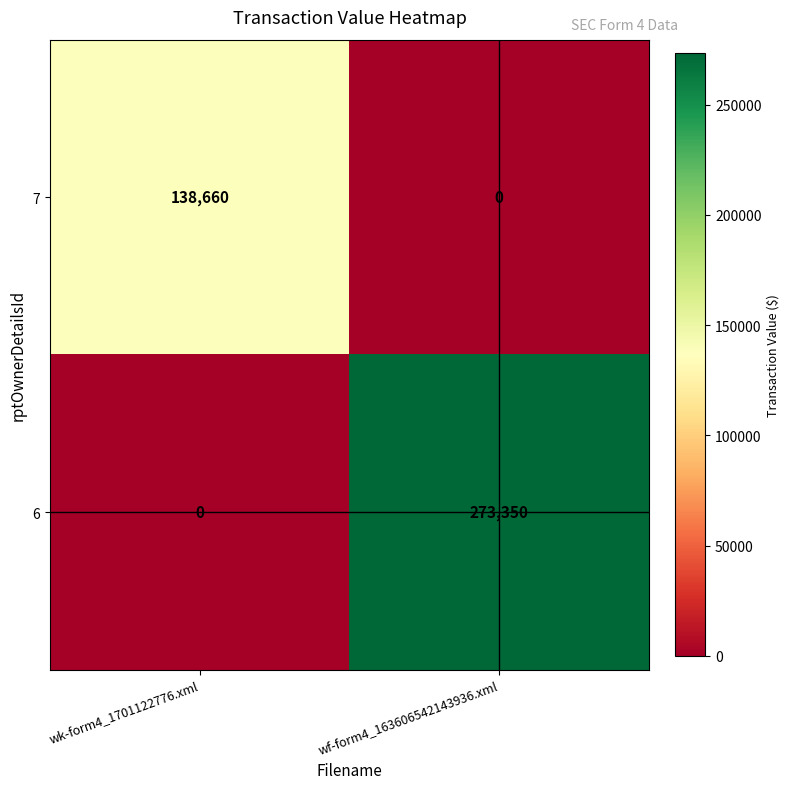

Rank the series by their maximum value, from highest to lowest.

6, 7